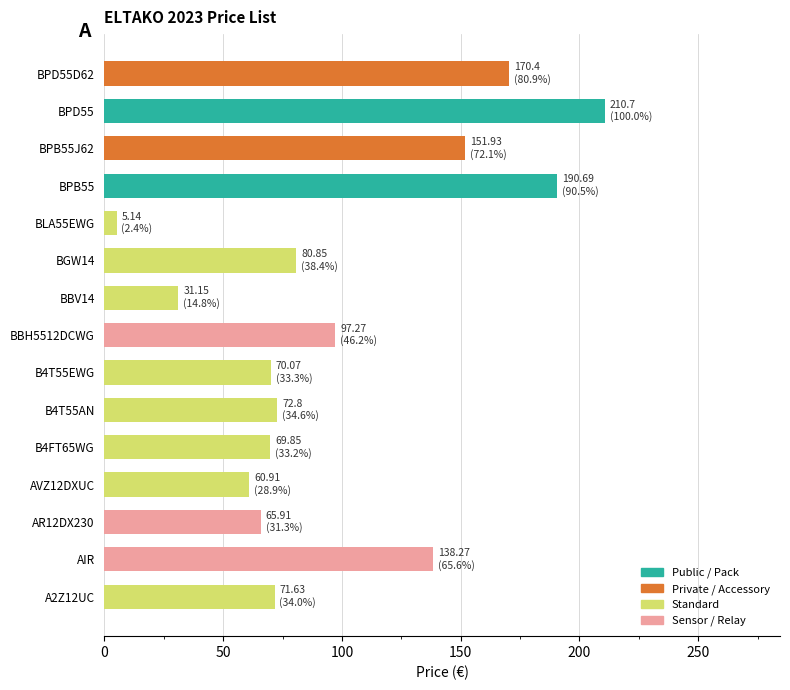

True or false: the data shows 71.6 at A2Z12UC.

True